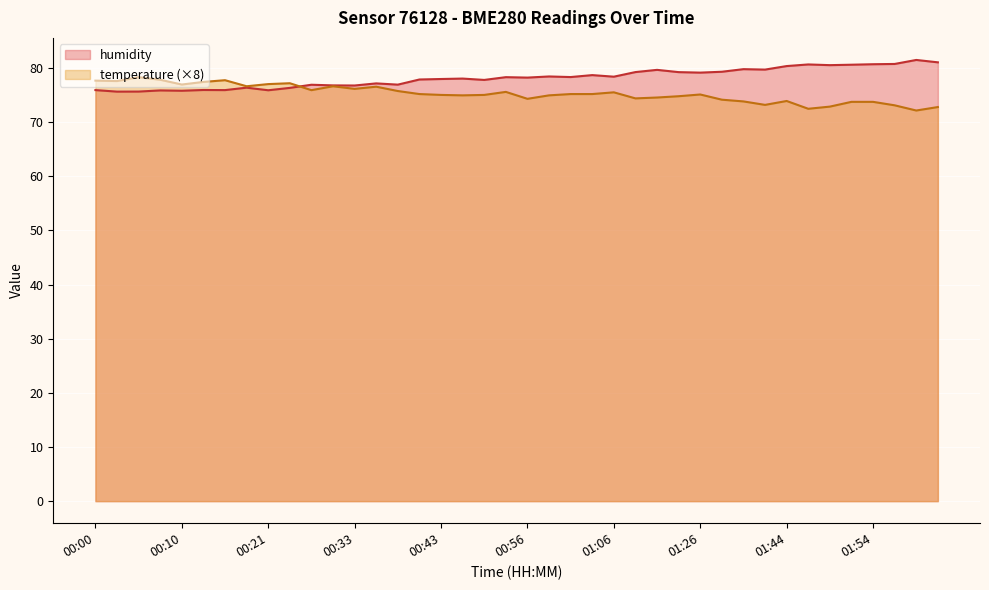

Where is humidity nearest to the value 78?

00:43